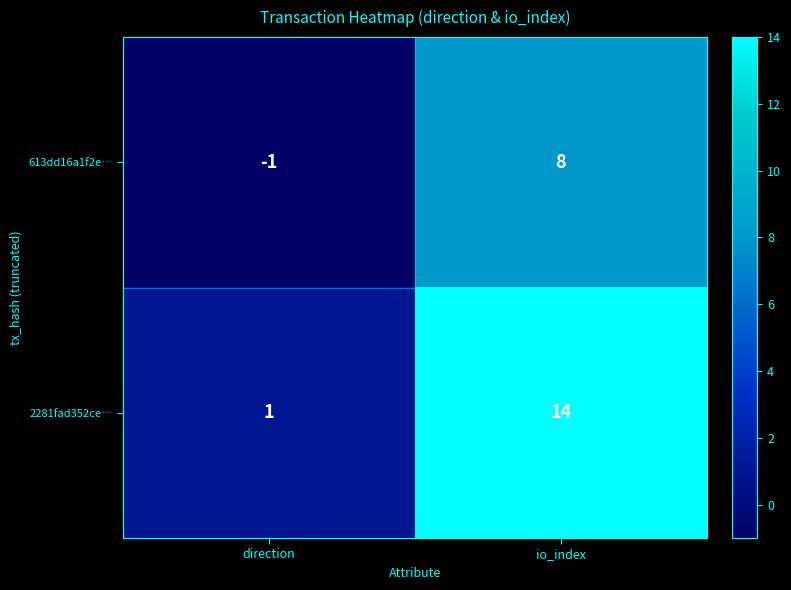

At io_index, list the series in order from largest to smallest.

2281fad352ce…, 613dd16a1f2e…